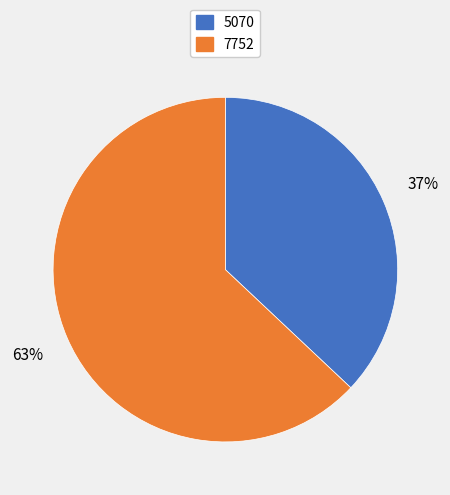

To the nearest percent, what is the average slice percentage?

50%